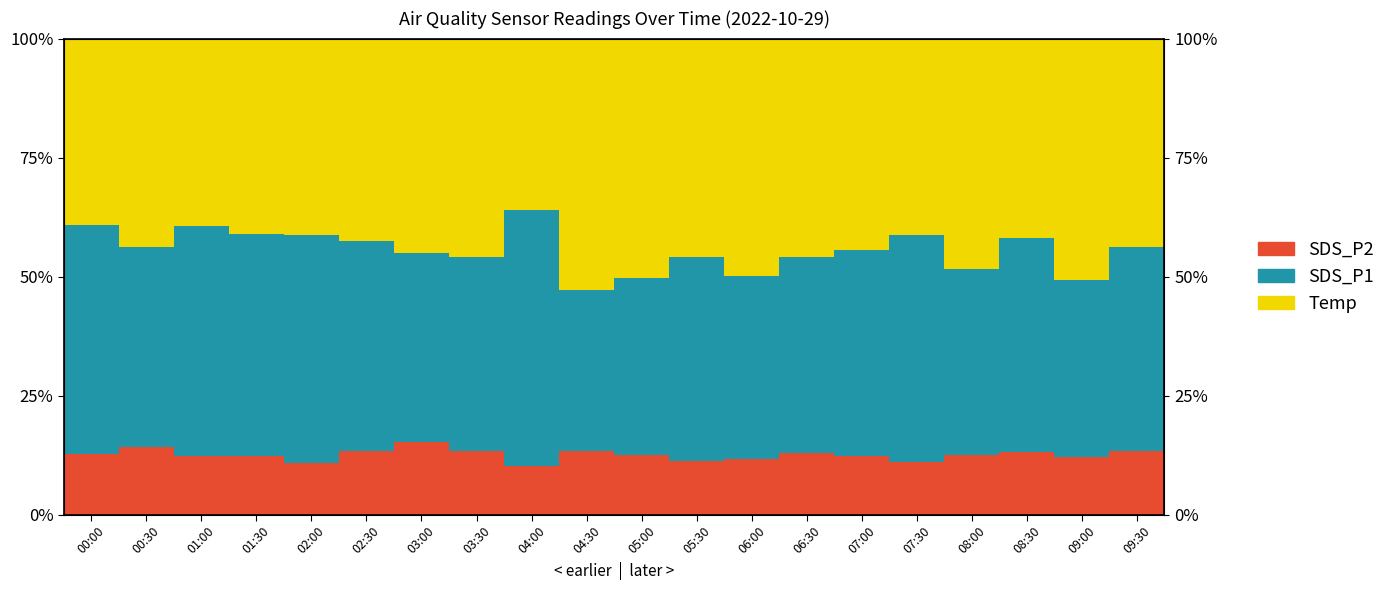

Reading left to right, what are all the values shown in this chart?

SDS_P2: 12.7	14.1	12.2	12.3	10.9	13.3	15.4	13.5	10.2	13.3	12.5	11.2	11.8	12.8	12.4	11.1	12.5	13.1	12.1	13.4
SDS_P1: 48.1	42.1	48.4	46.5	47.9	44.2	39.6	40.6	53.9	34.0	37.2	43.0	38.4	41.2	43.3	47.6	39.1	44.9	37.1	42.9
Temp: 39.2	43.8	39.3	41.1	41.2	42.5	45.0	45.9	35.9	52.7	50.3	45.8	49.8	46.0	44.3	41.3	48.4	42.0	50.8	43.7